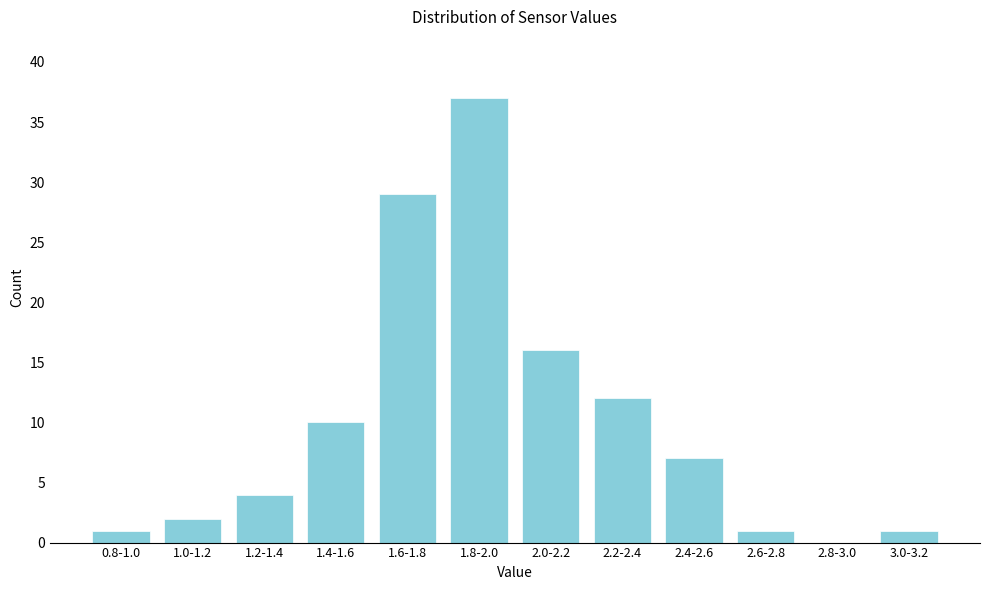

Reading left to right, transcribe all the data shown in this chart.

0.8-1.0=1	1.0-1.2=2	1.2-1.4=4	1.4-1.6=10	1.6-1.8=29	1.8-2.0=37	2.0-2.2=16	2.2-2.4=12	2.4-2.6=7	2.6-2.8=1	2.8-3.0=0	3.0-3.2=1